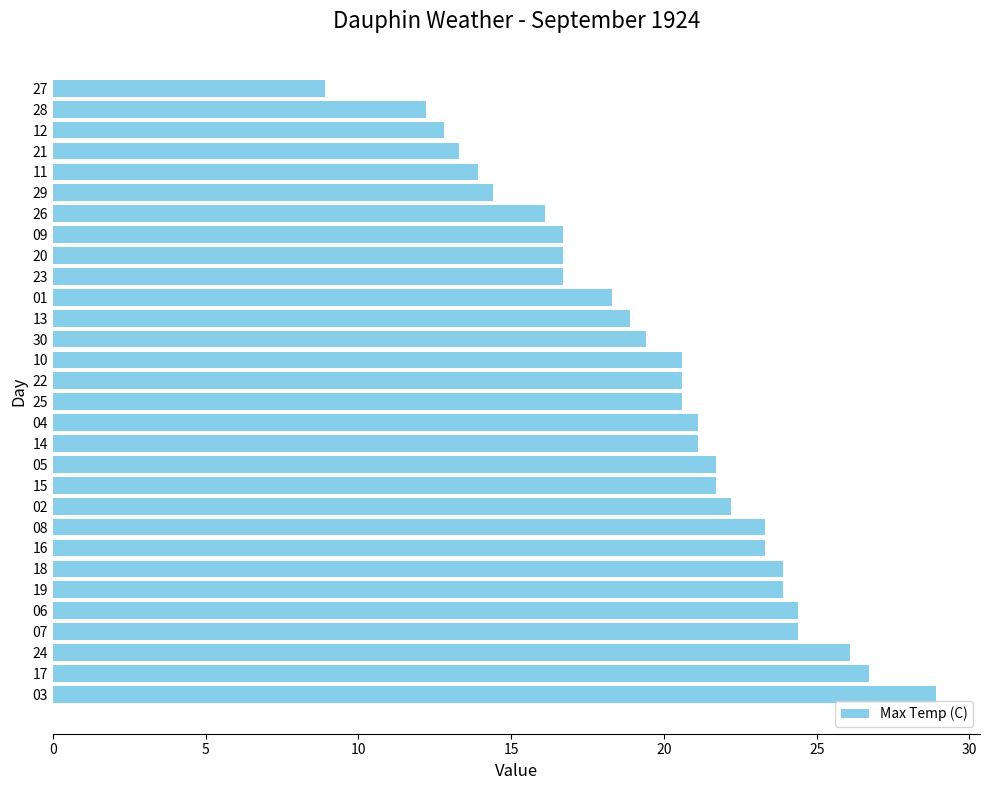

What is the change in value from 08 to 20?

-6.6